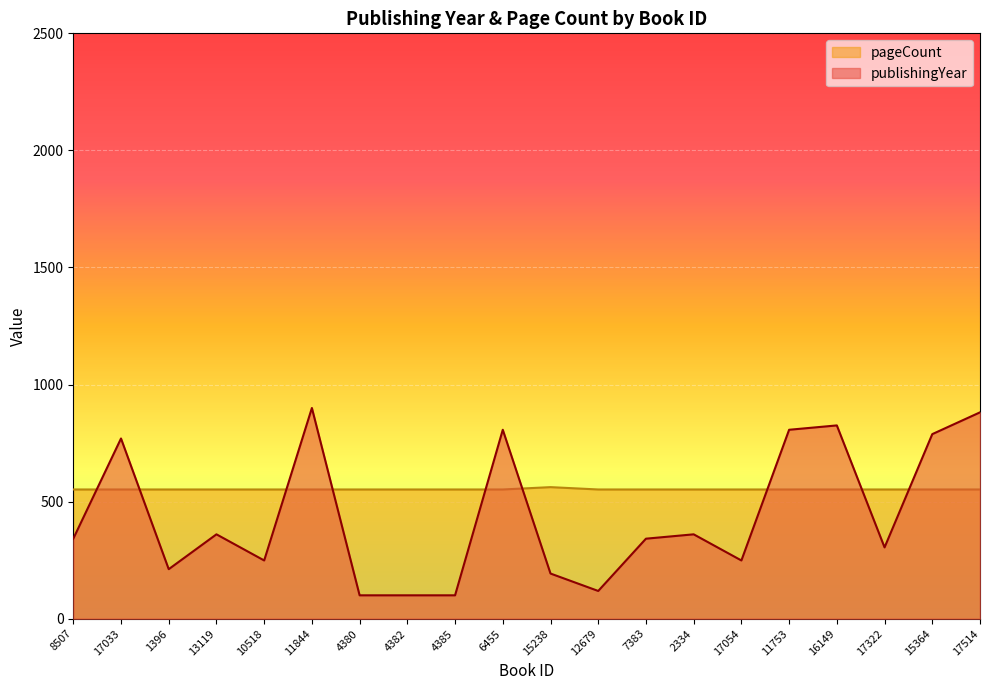

What is the sum of the publishingYear values at 17054 and 7383?

590.7